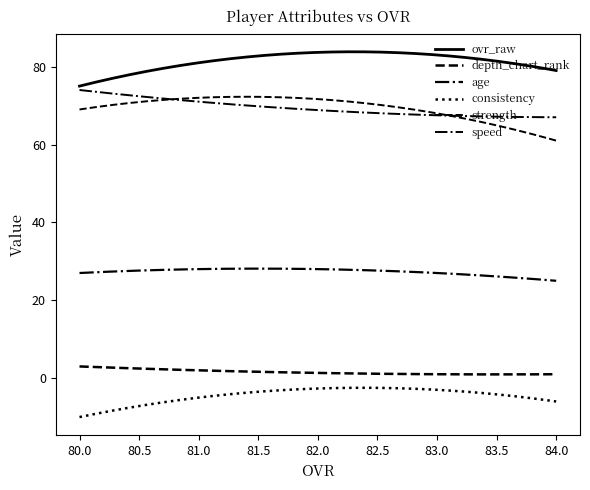

List the labels in order of consistency value, largest first.

81, 84, 80